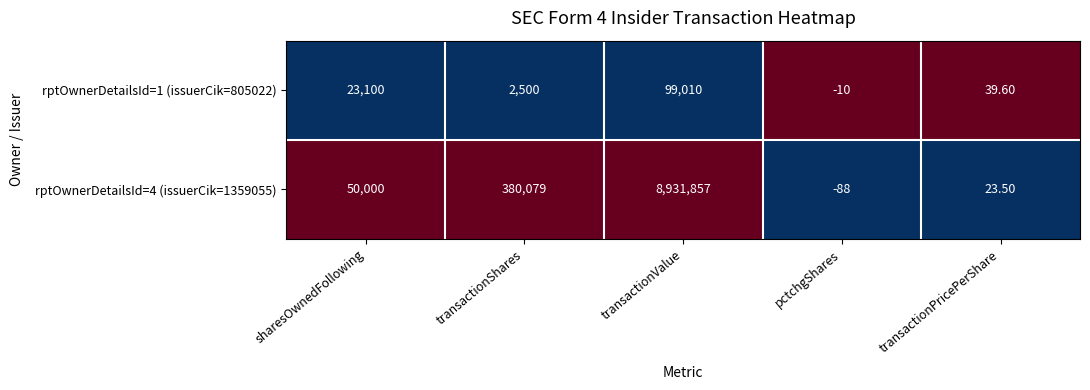

Rank the series at transactionPricePerShare from highest to lowest value.

rptOwnerDetailsId=1 (issuerCik=805022), rptOwnerDetailsId=4 (issuerCik=1359055)